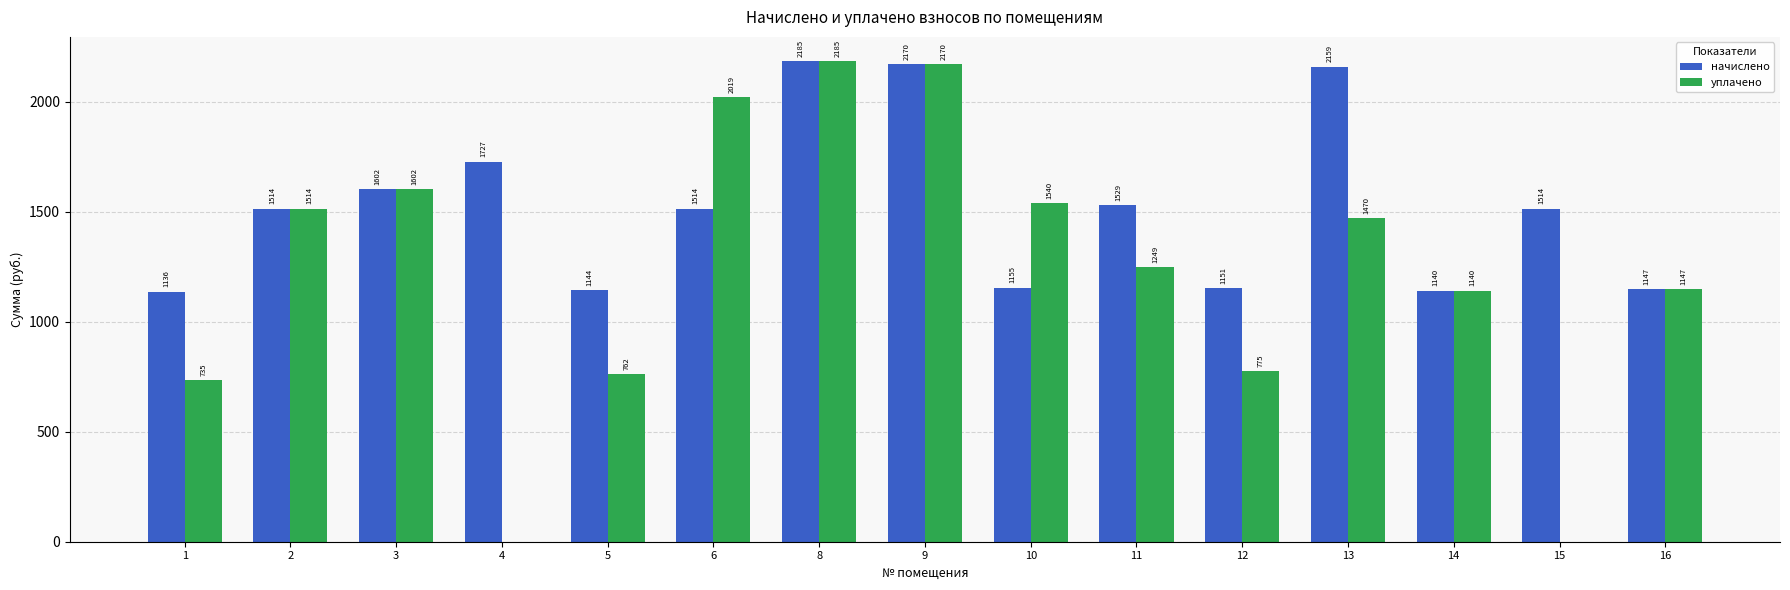

Which series has the largest total across all categories?

начислено